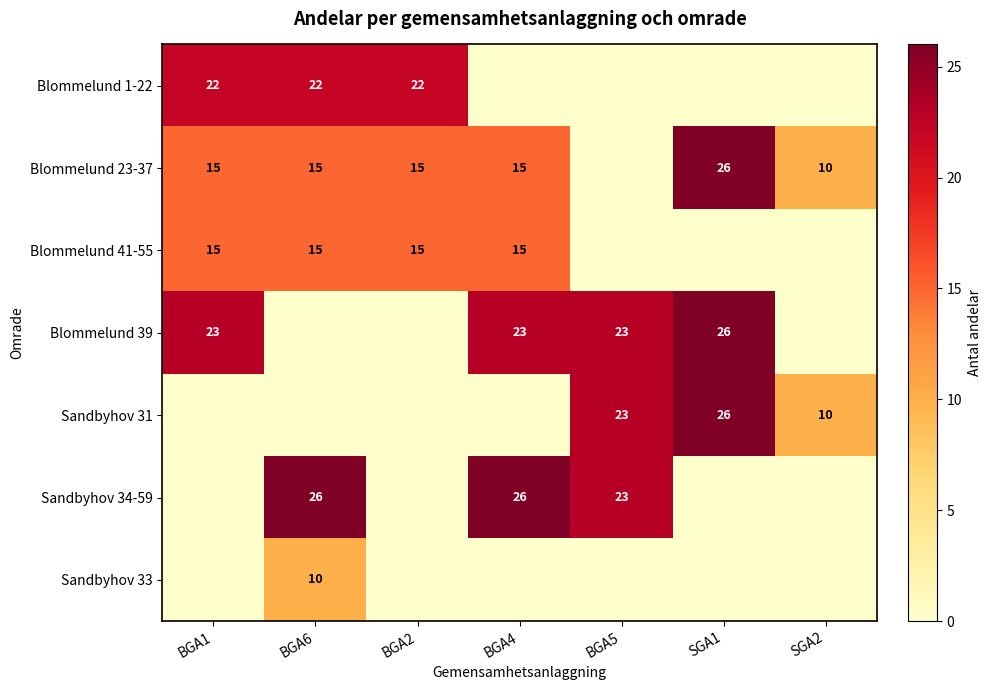

Count the Sandbyhov 31 values in the range 0 to 23.

6